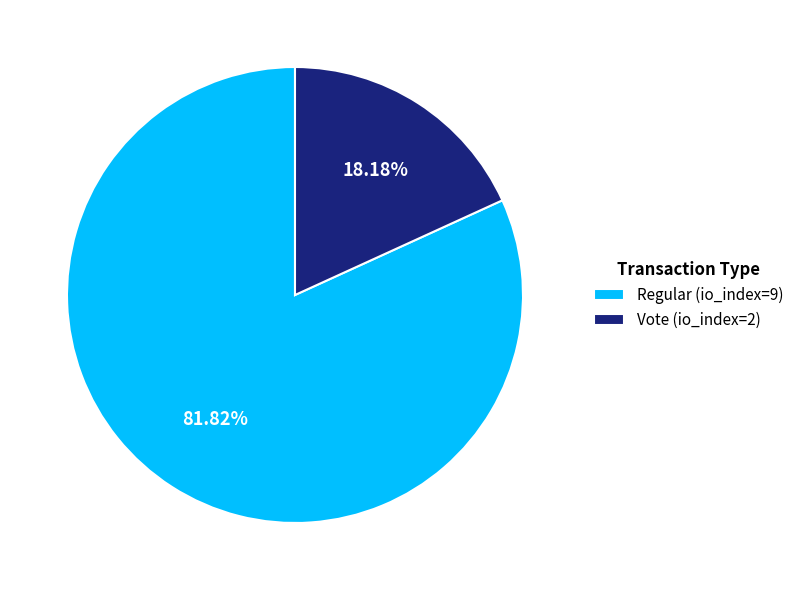

Between Regular (io_index=9) and Vote (io_index=2), which is larger?

Regular (io_index=9)